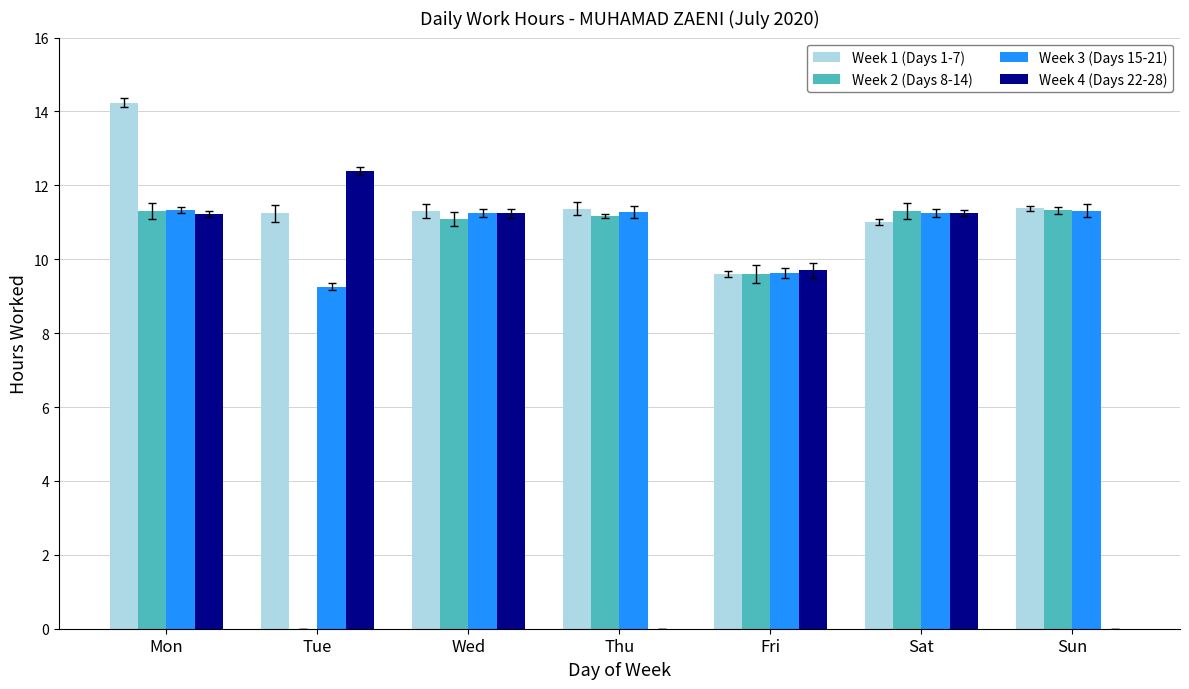

The value of Week 4 (Days 22-28) at Sun is 7.3. True or false?

False